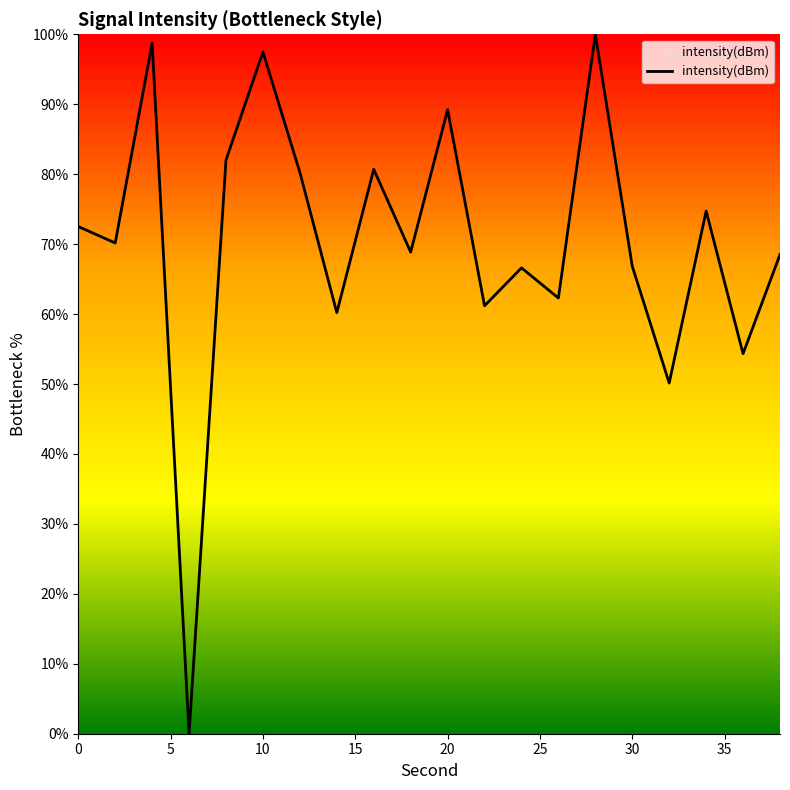

What is the maximum value shown in the chart?

100.0